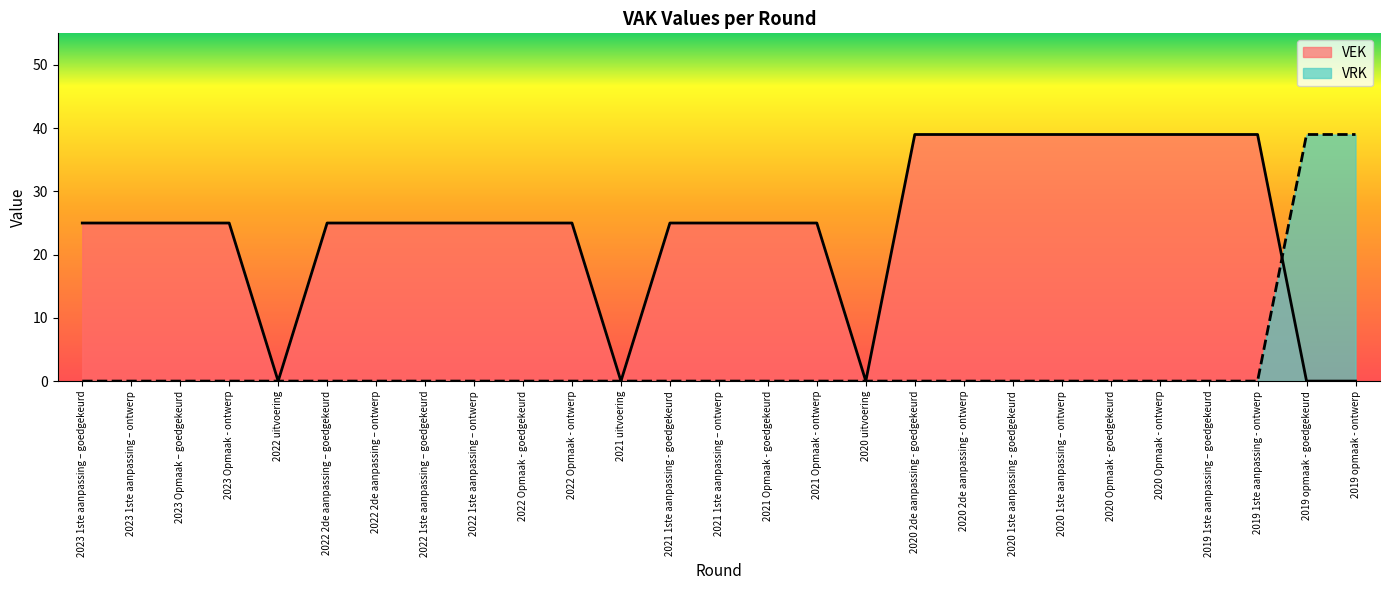

At which label is VEK closest to 19?

2023 1ste aanpassing – goedgekeurd